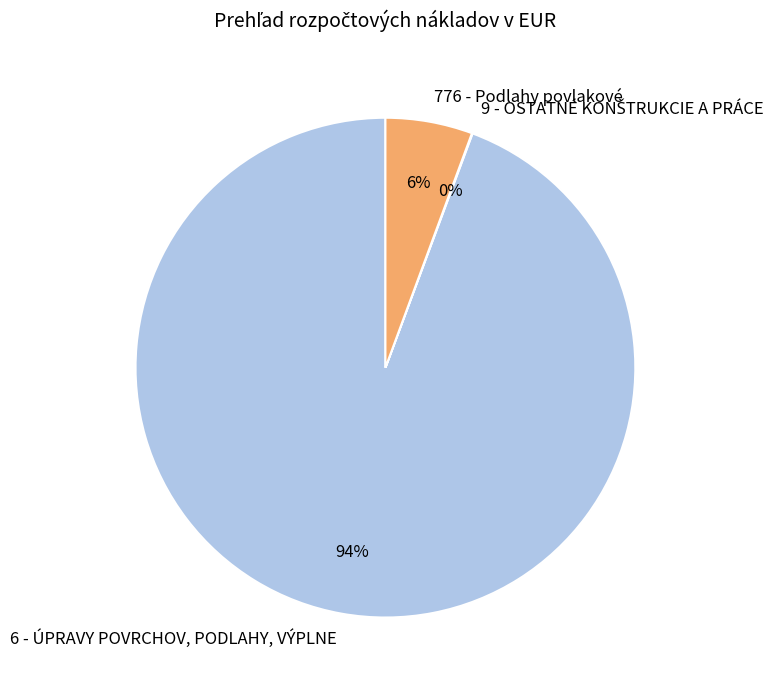

To the nearest percent, what is the average slice percentage?

33%